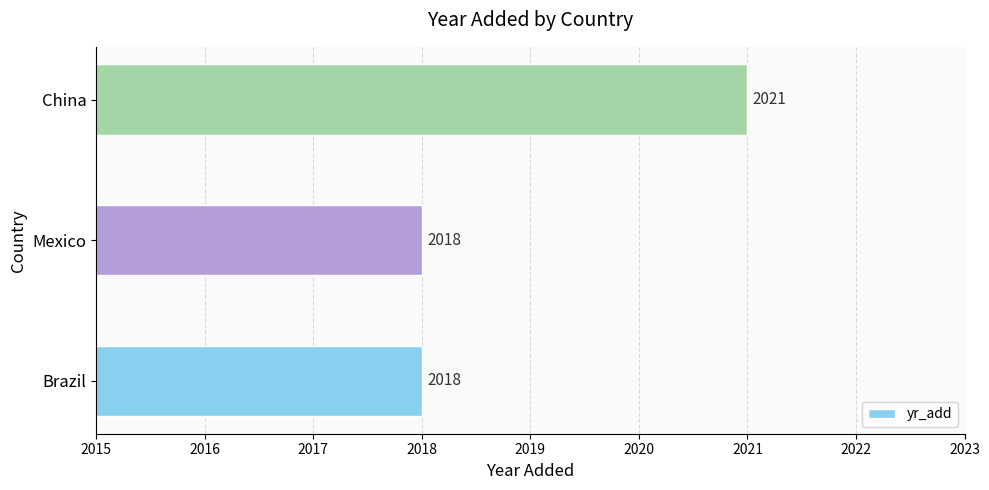

What value does the data have at Brazil?

2018